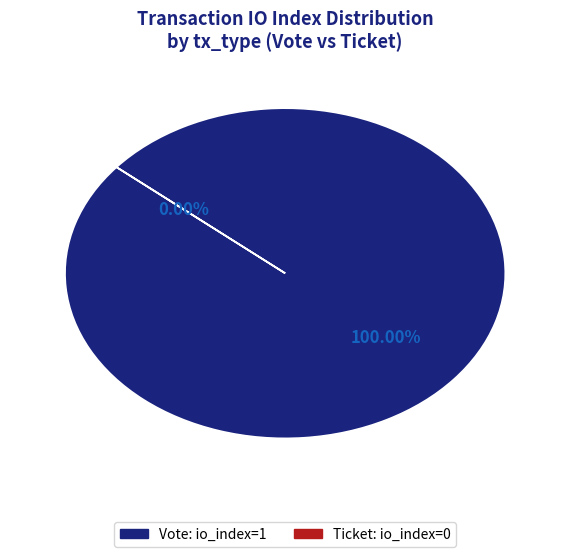

Does any single category account for the majority?

Yes